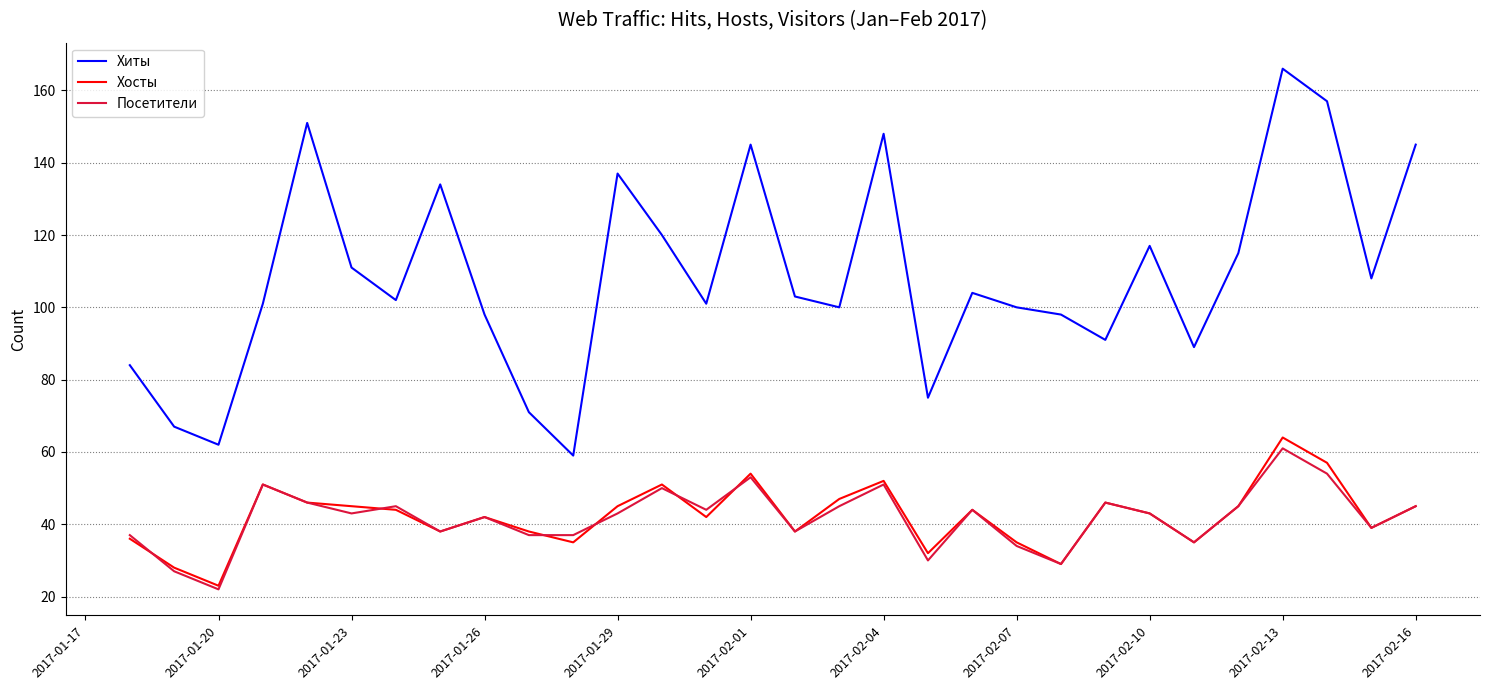

True or false: Хиты and Посетители intersect in this chart.

False